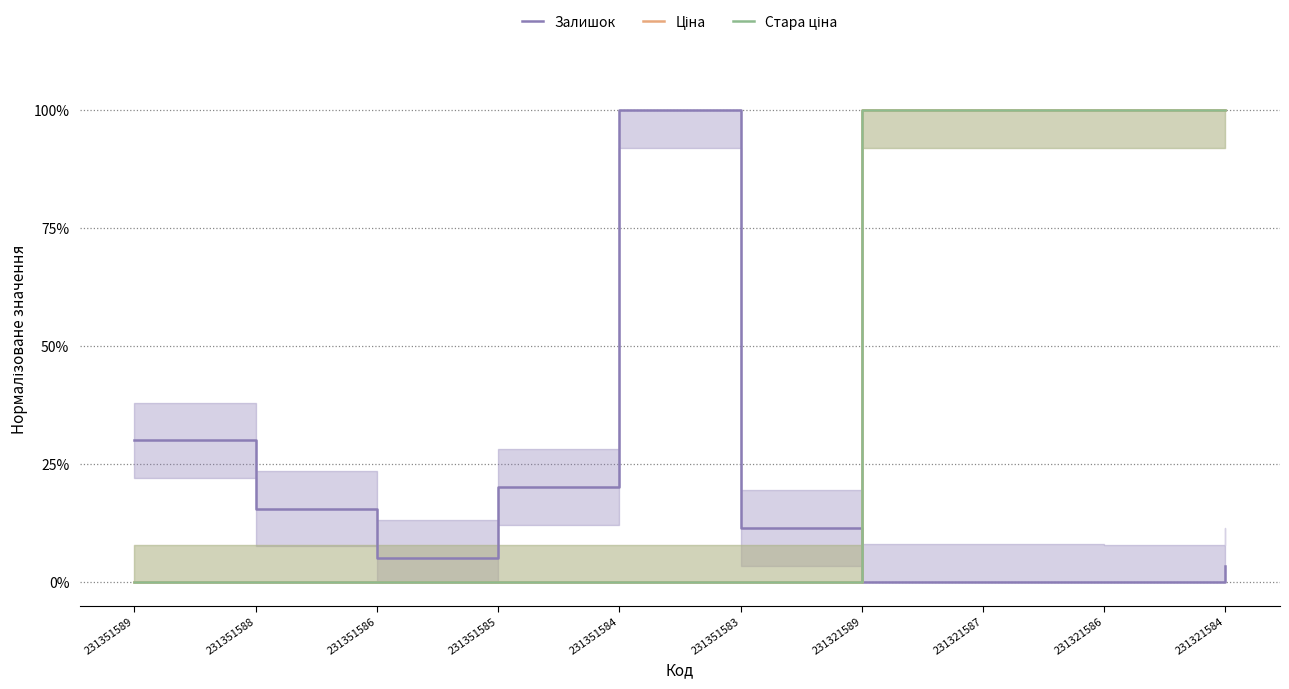

What is the total value across all series at 231351586?

0.1